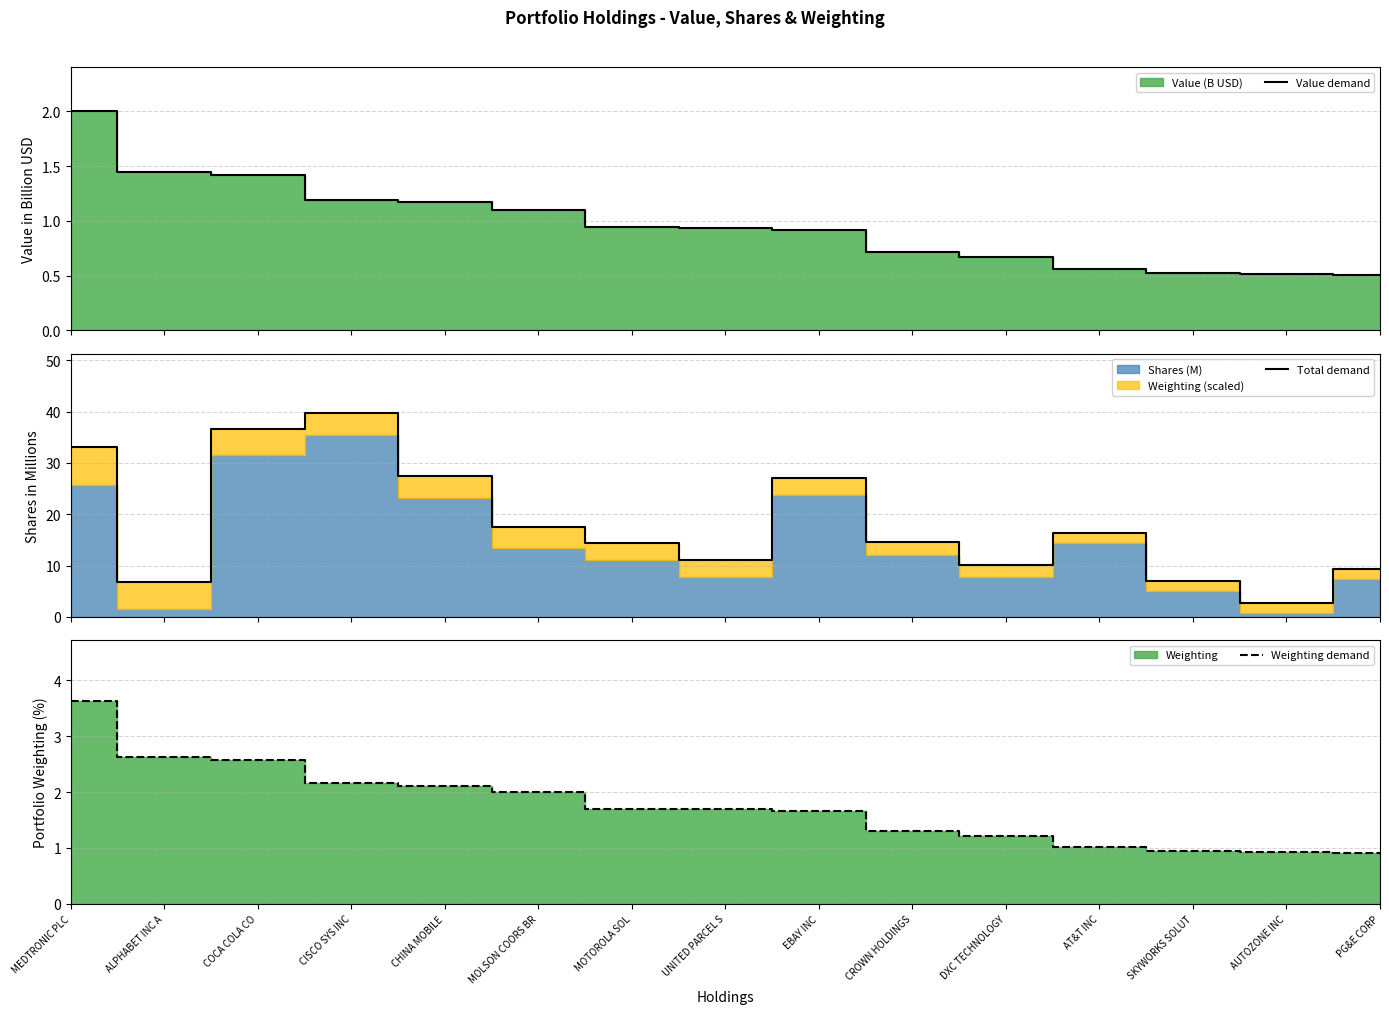

The value of Total demand at CISCO SYS INC is 39.8. True or false?

True